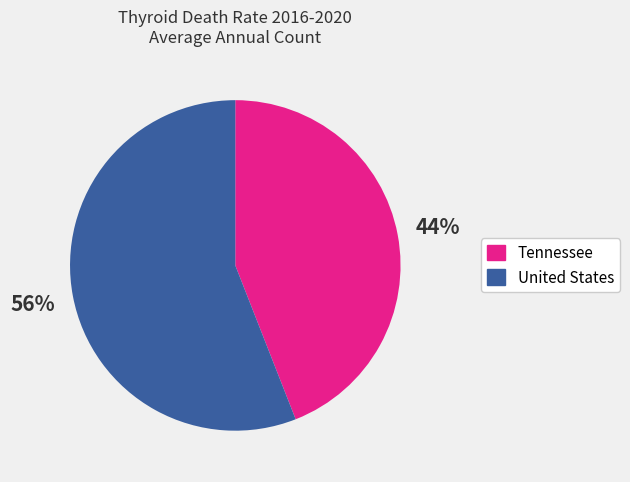

Does any single category account for the majority?

Yes